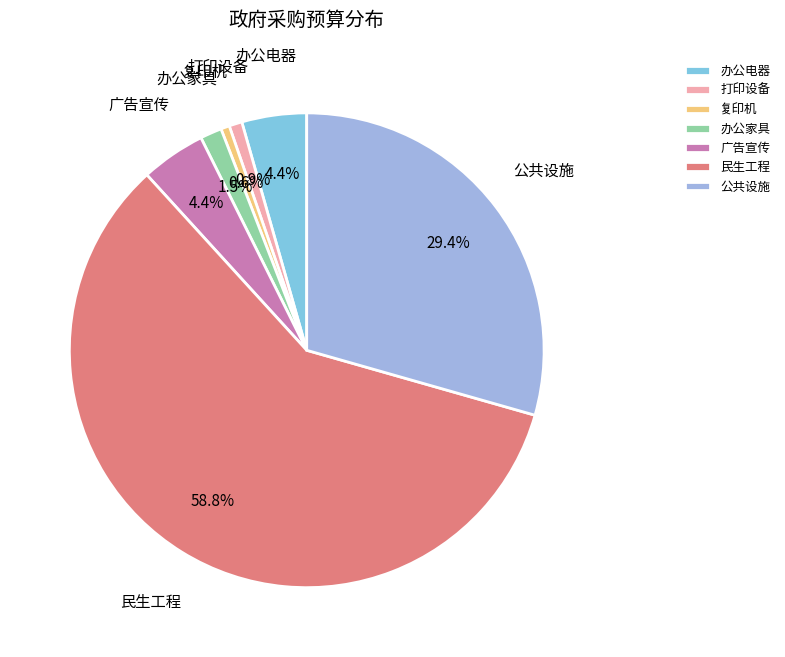

Is it true that 民生工程 is 59% of the pie?

True